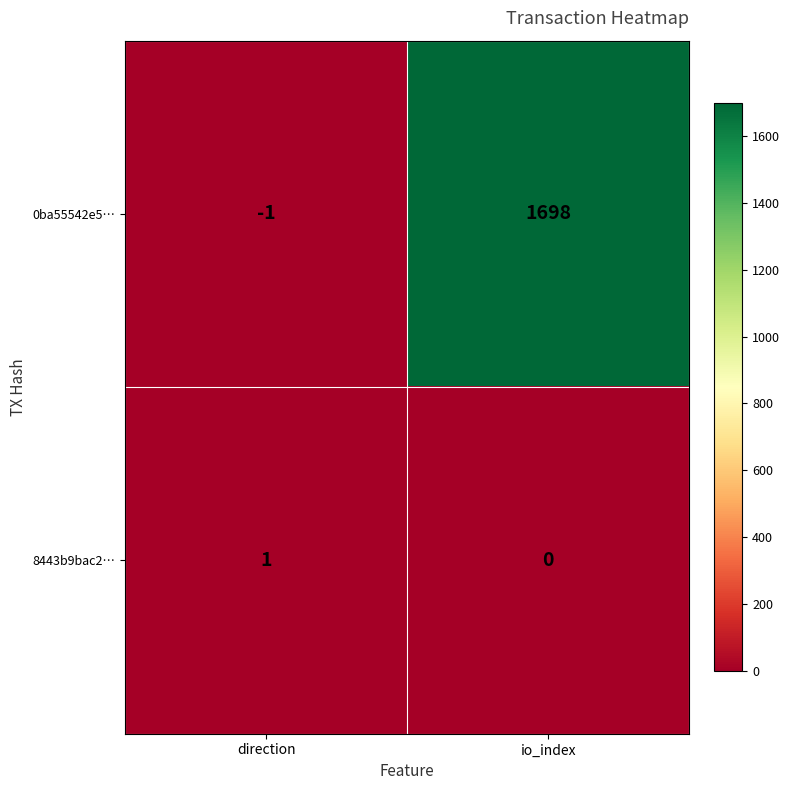

Which series changed the most between direction and io_index?

0ba55542e5…